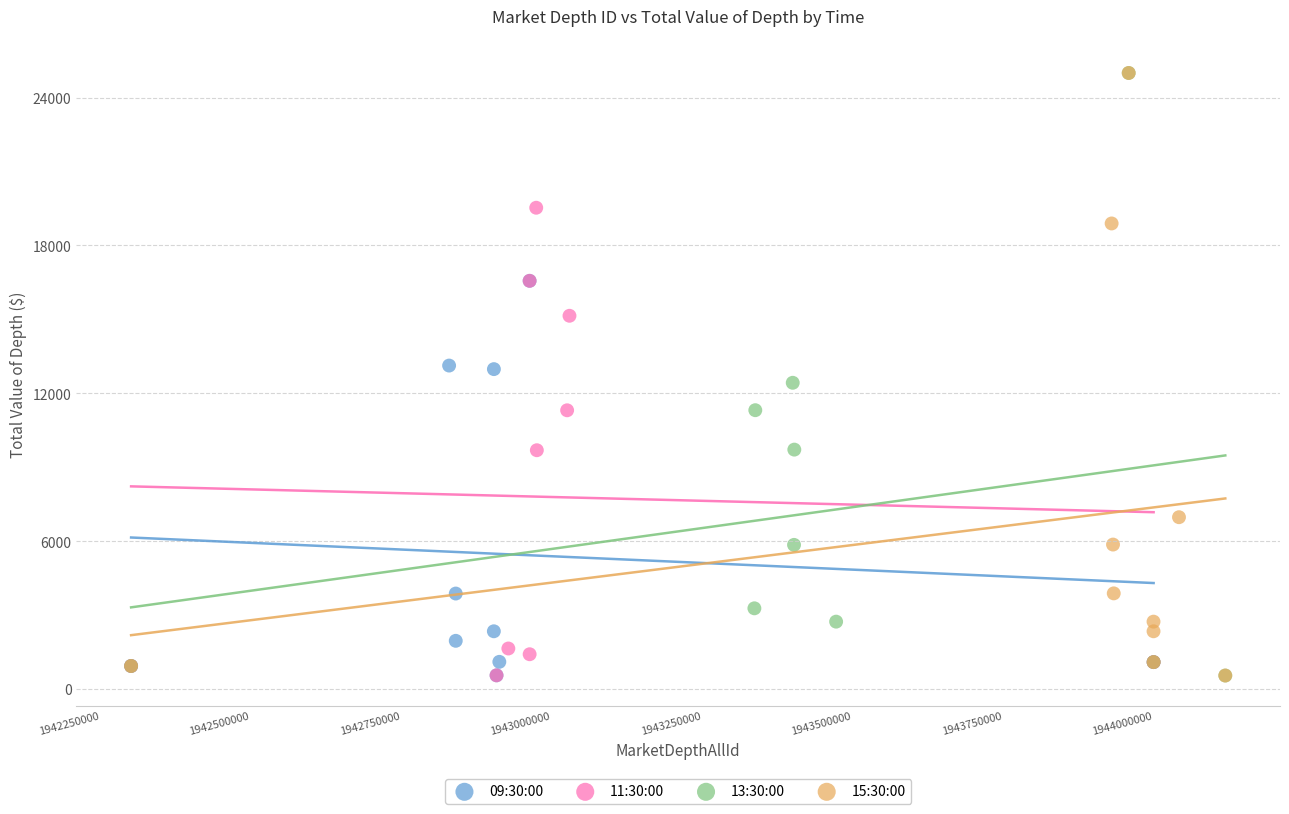

What are all the series names shown in the legend?

09:30:00, 11:30:00, 13:30:00, 15:30:00